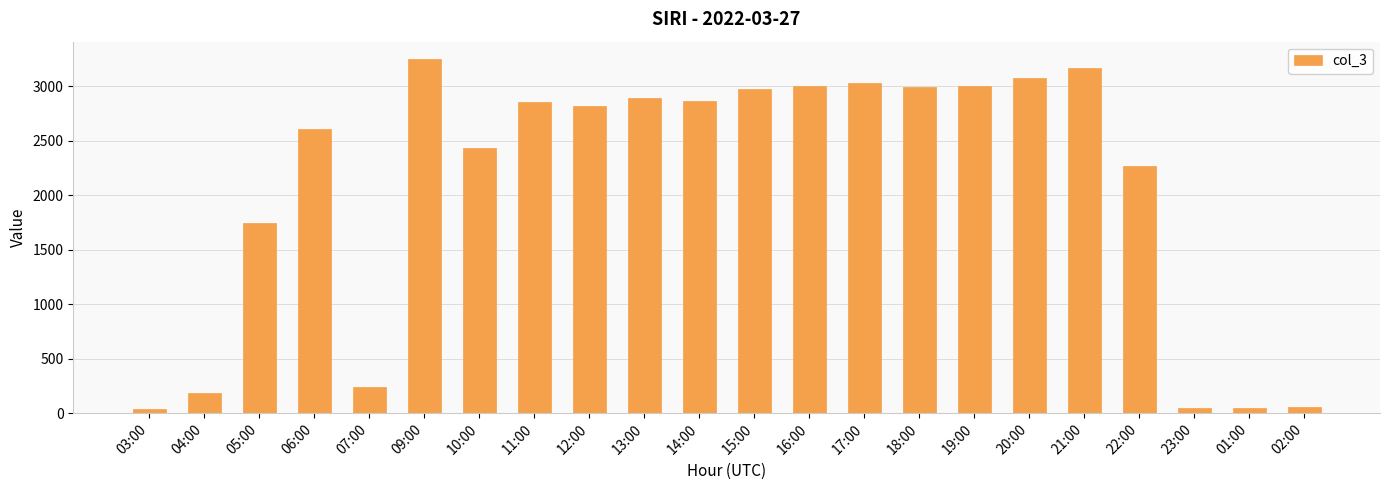

What is the label of the 8th bar from the right?

18:00